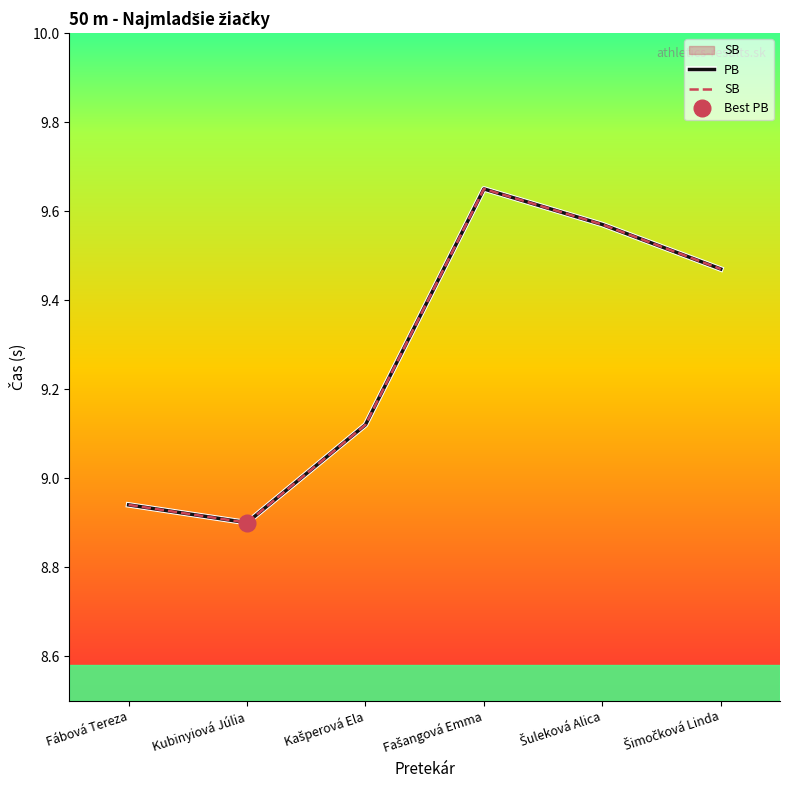

What are all the series names shown in the legend?

PB, SB